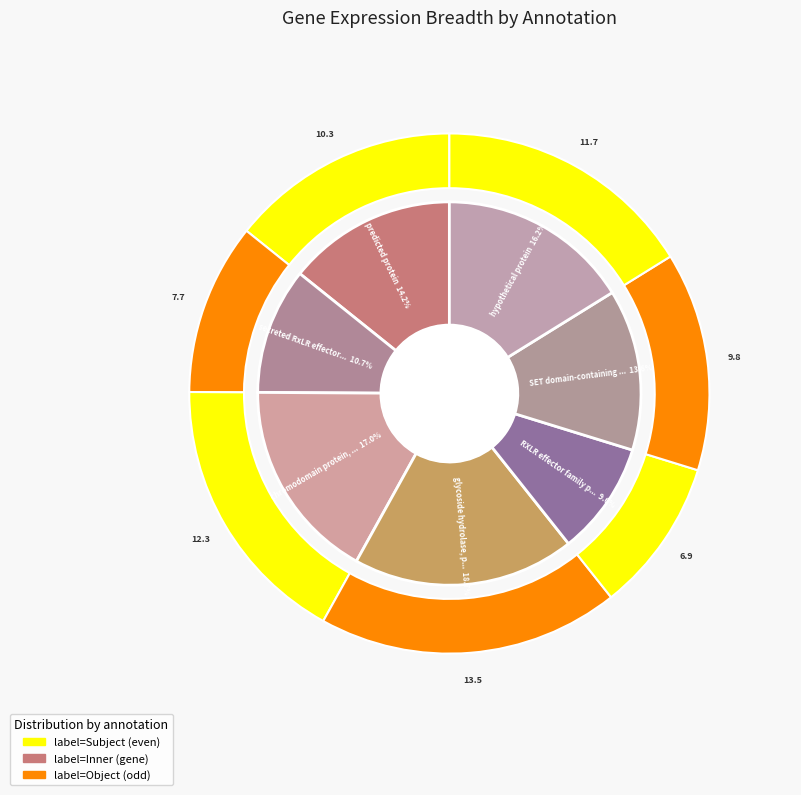

Which category has the biggest portion of the pie?

glycoside hydrolase, putative